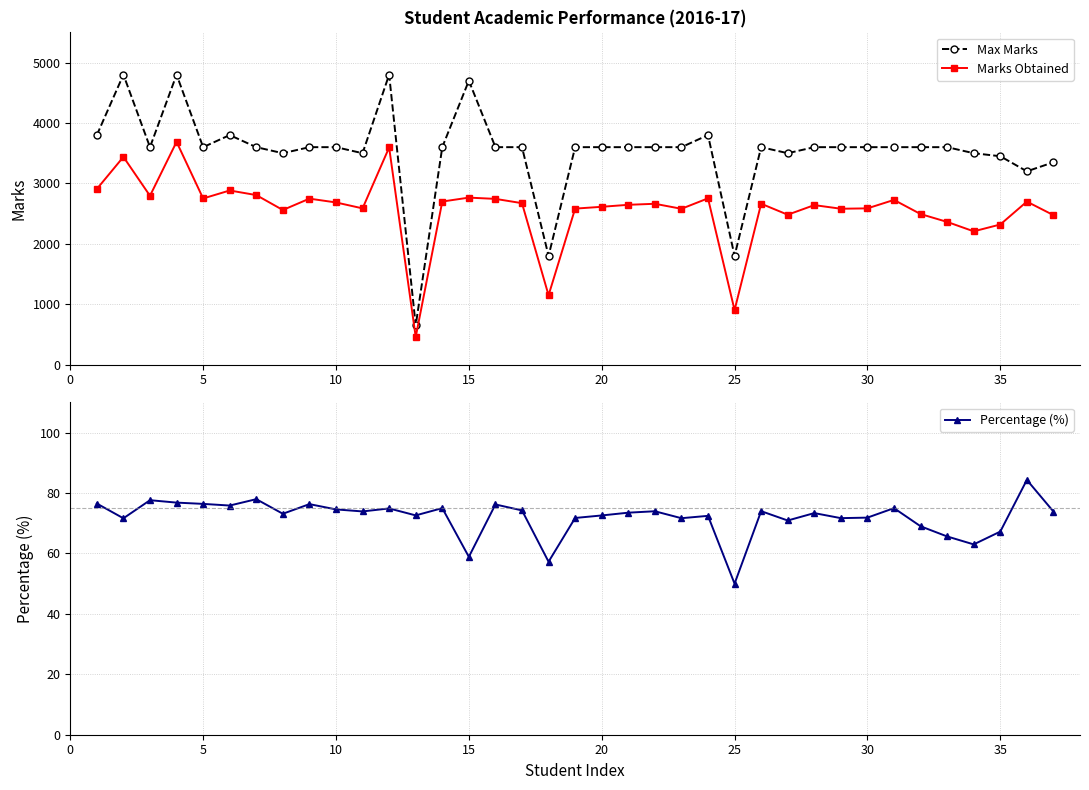

What is the difference between the second highest and minimum values in the Percentage (%) series?

28.0